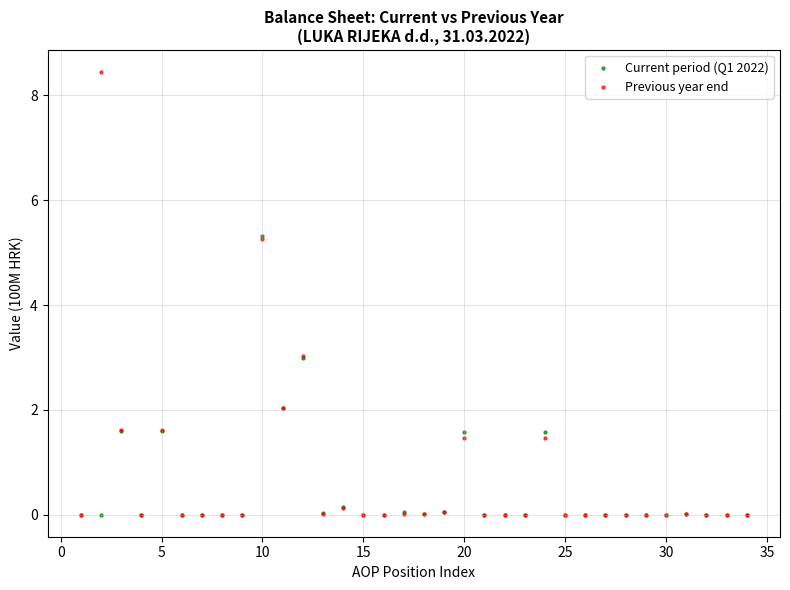

Which series reaches the maximum Y coordinate?

Previous year end